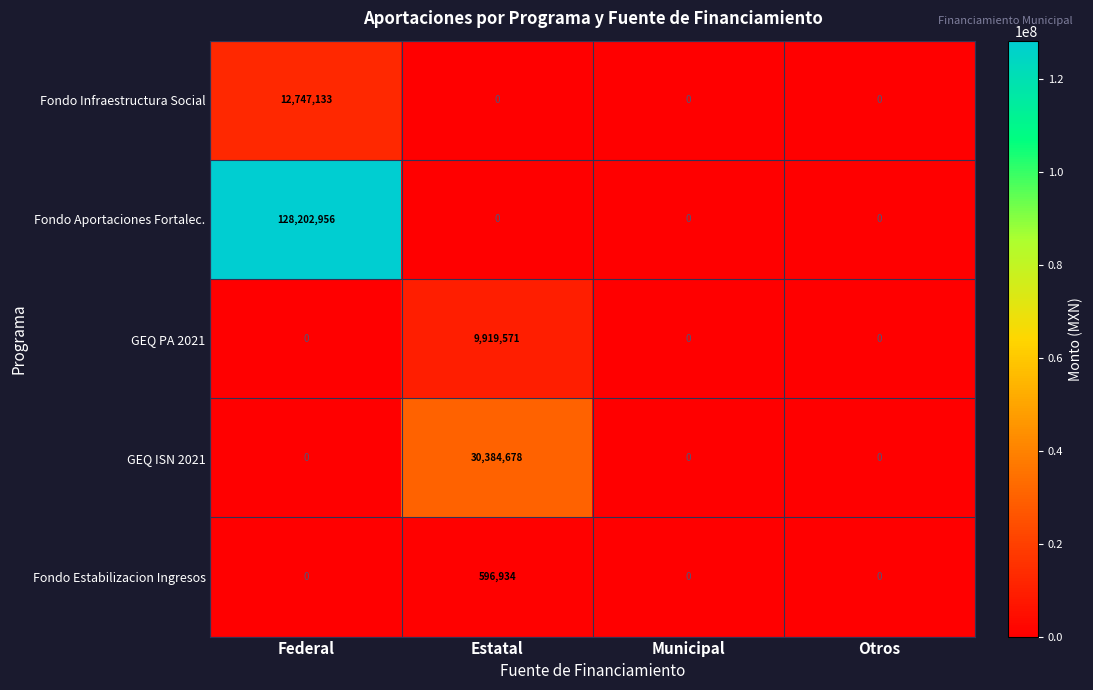

How many Fondo Estabilizacion Ingresos values are between 0 and 596934?

4